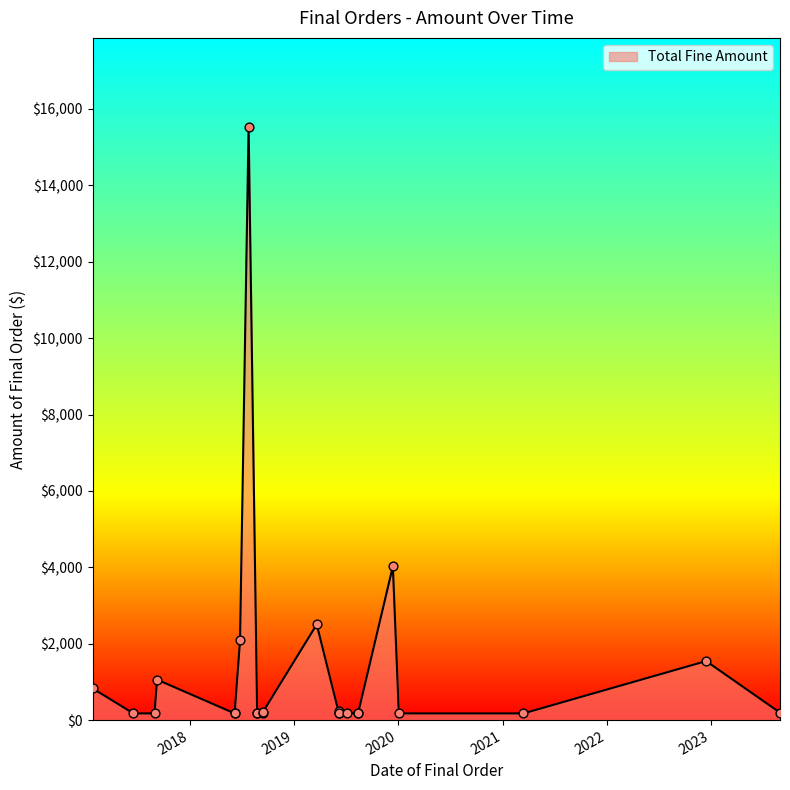

Between 2018-06-25 and 2017-01-24, which is larger?

2018-06-25